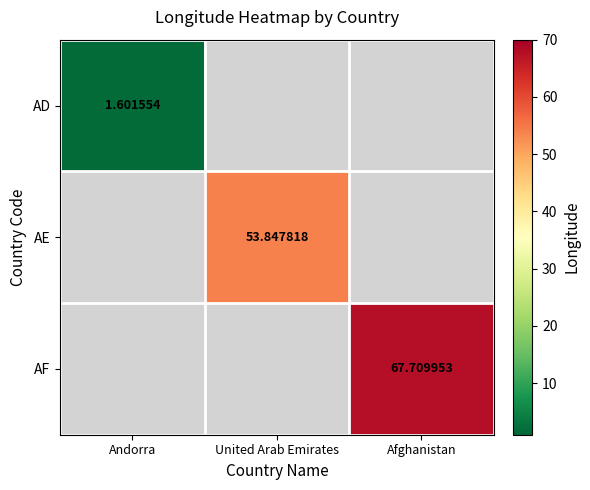

Is the value of AE at Afghanistan greater than the value of AF at Afghanistan?

No